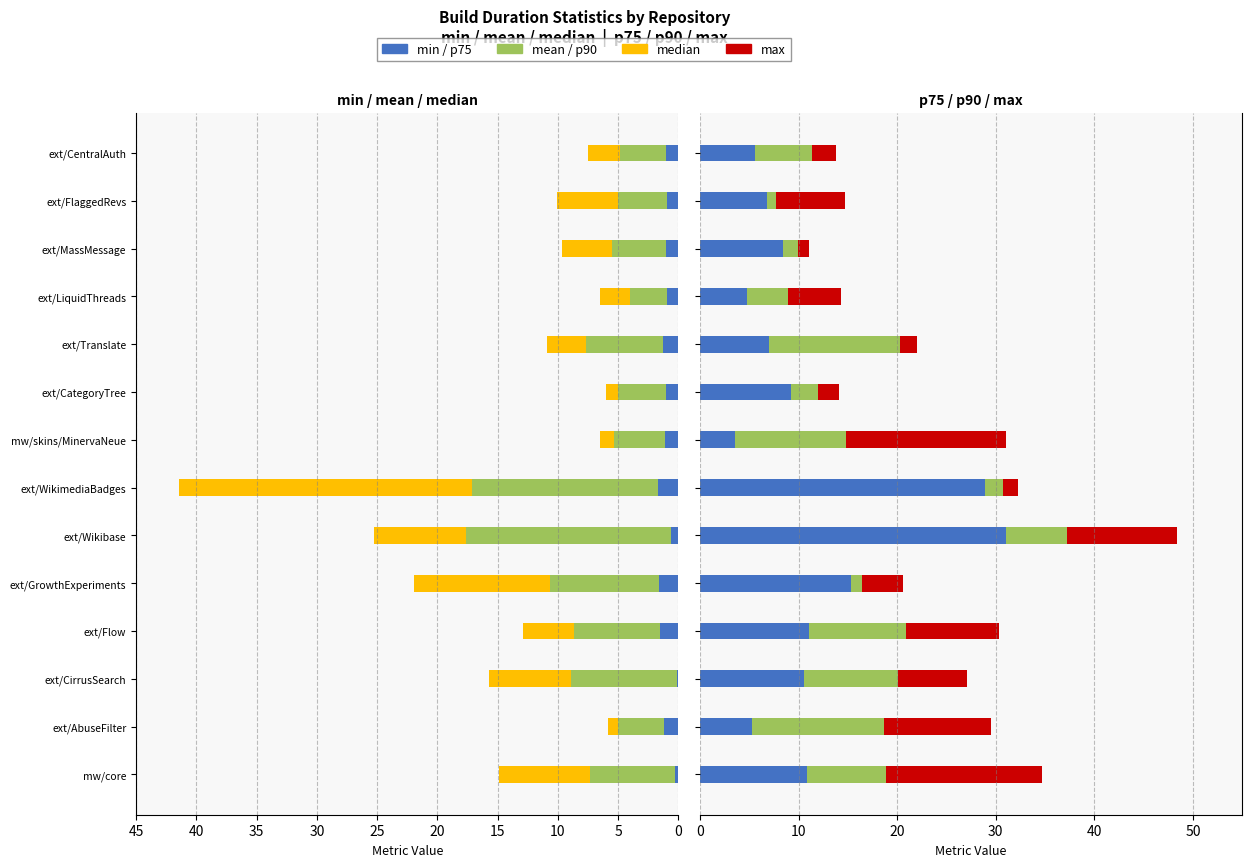

What value does the p75 series have at ext/MassMessage?

8.4